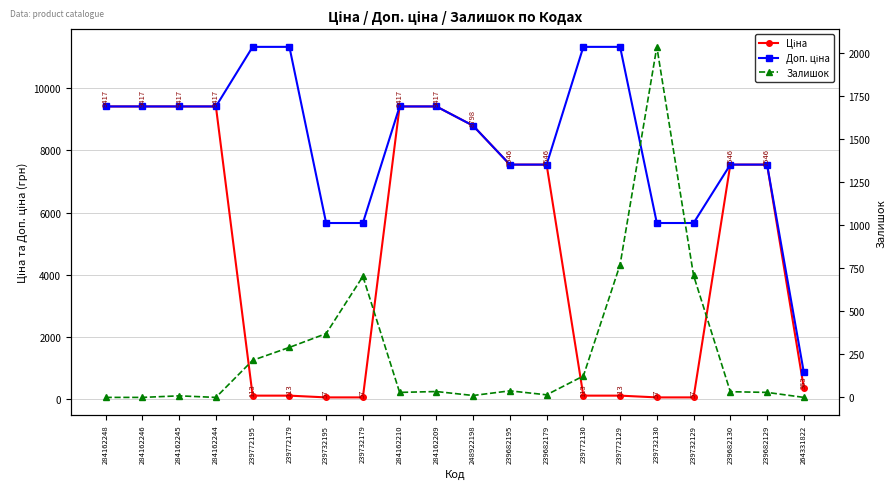

How many distinct data groups are displayed?

3